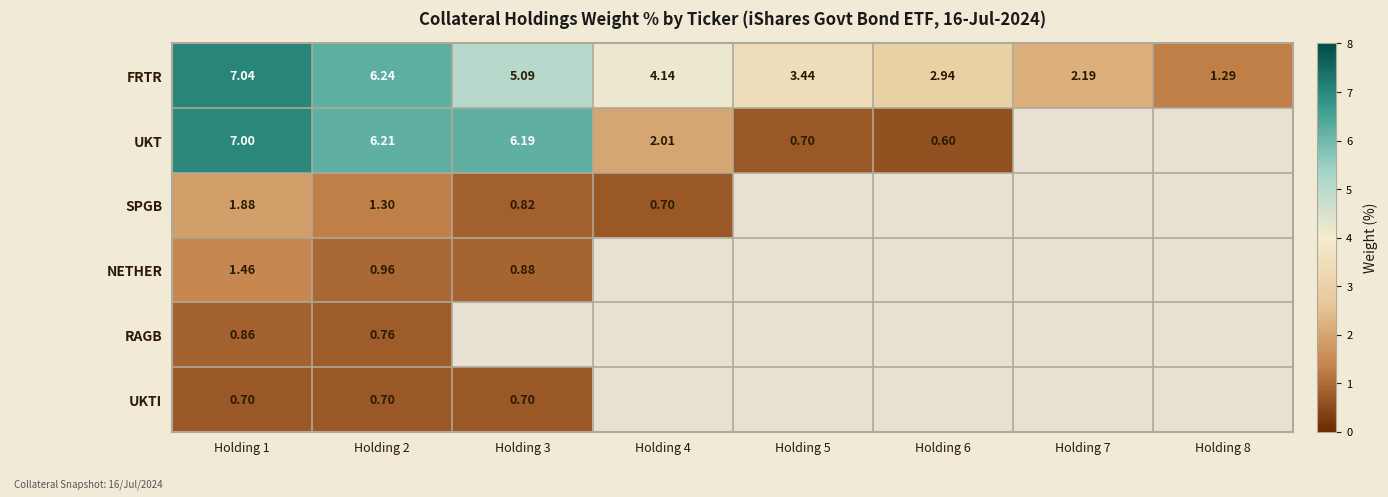

List the series in order of their peak value, highest first.

FRTR, UKT, SPGB, NETHER, RAGB, UKTI